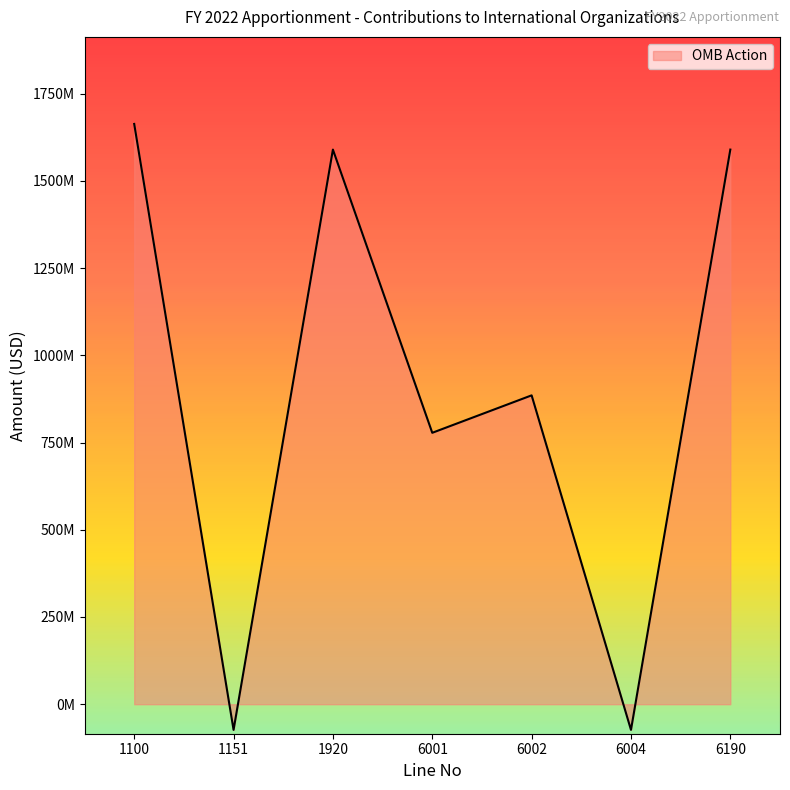

Reading left to right, transcribe all the data shown in this chart.

1100=1662928000	1151=-73525222	1920=1589402778	6001=777818784	6002=885109216	6004=-73525222	6190=1589402778